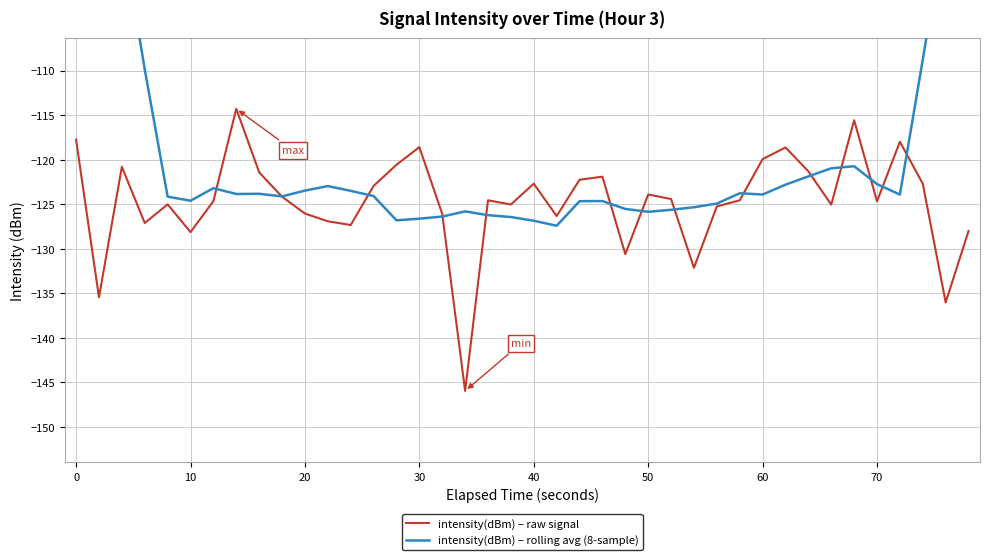

The value of intensity(dBm) – raw signal at 50 is -66.1. True or false?

False